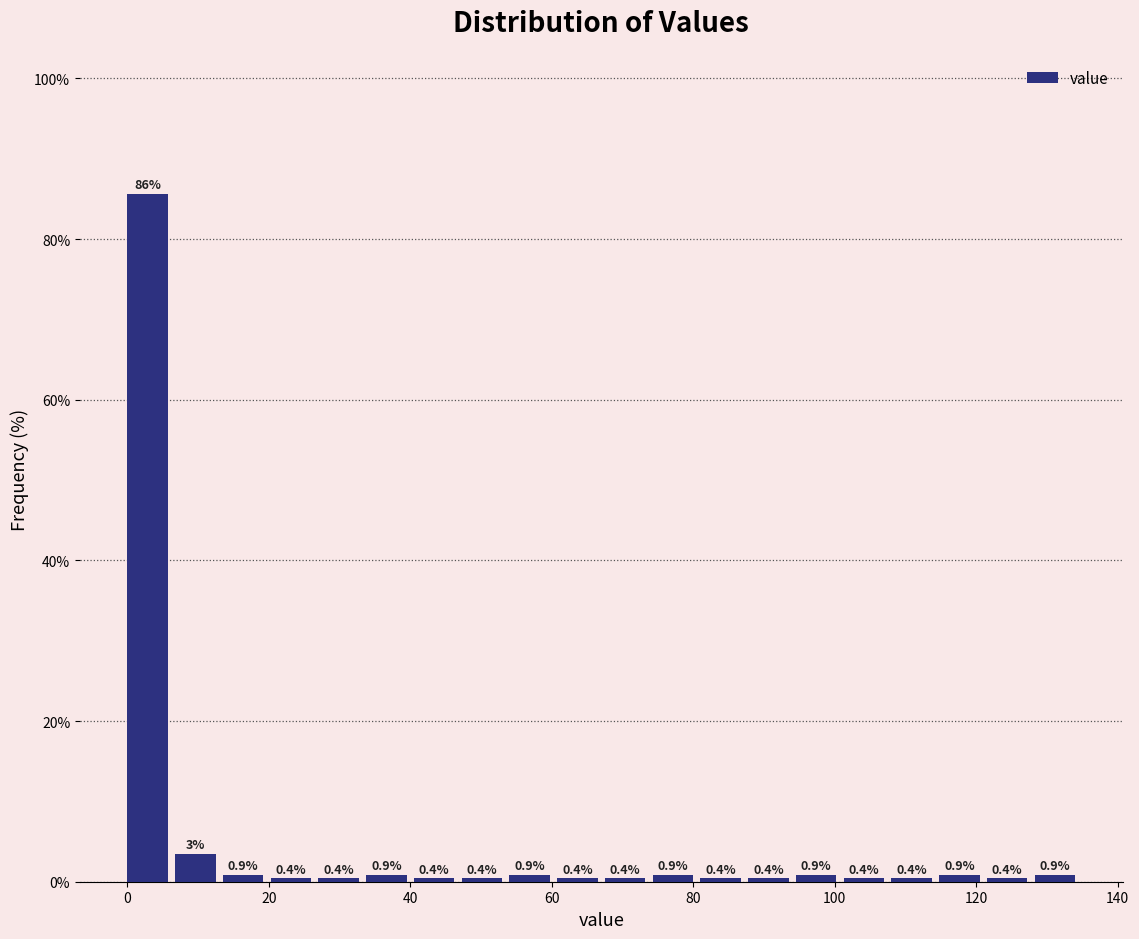

Read against the x-axis, roughly where is the centre of the tallest bar?

2